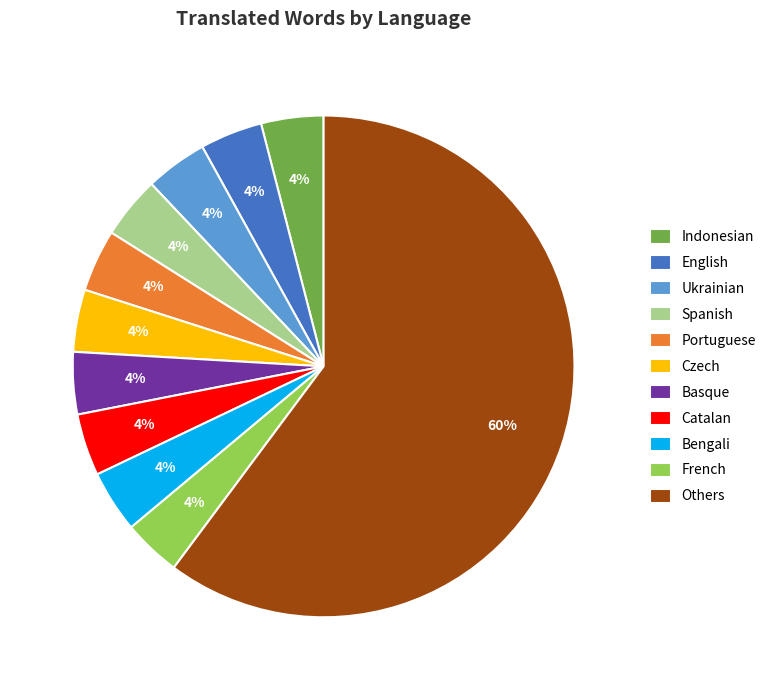

Is there any slice that represents more than half of the pie?

Yes